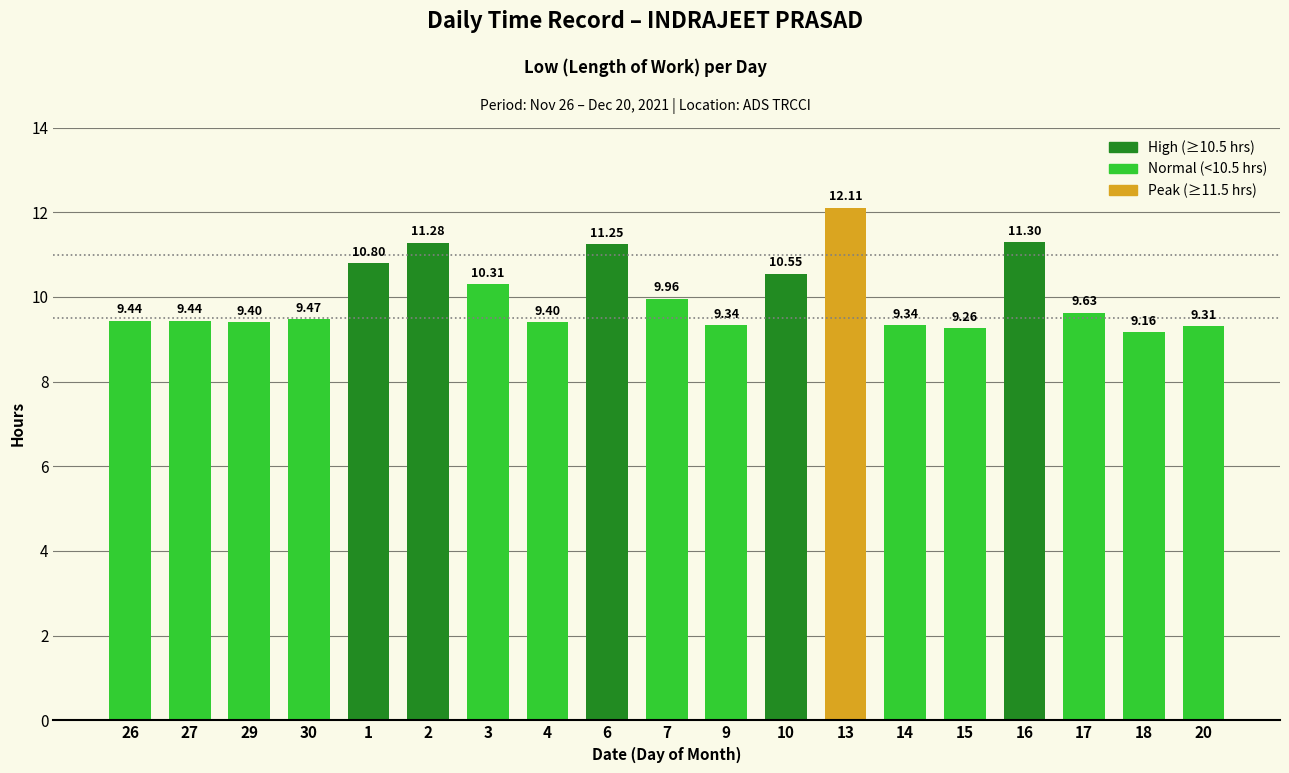

What is the change in value from 6 to 18?

-2.1